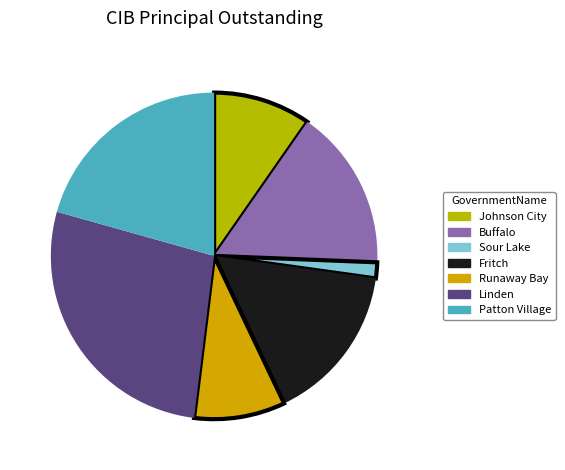

How many segments does this pie chart have?

7